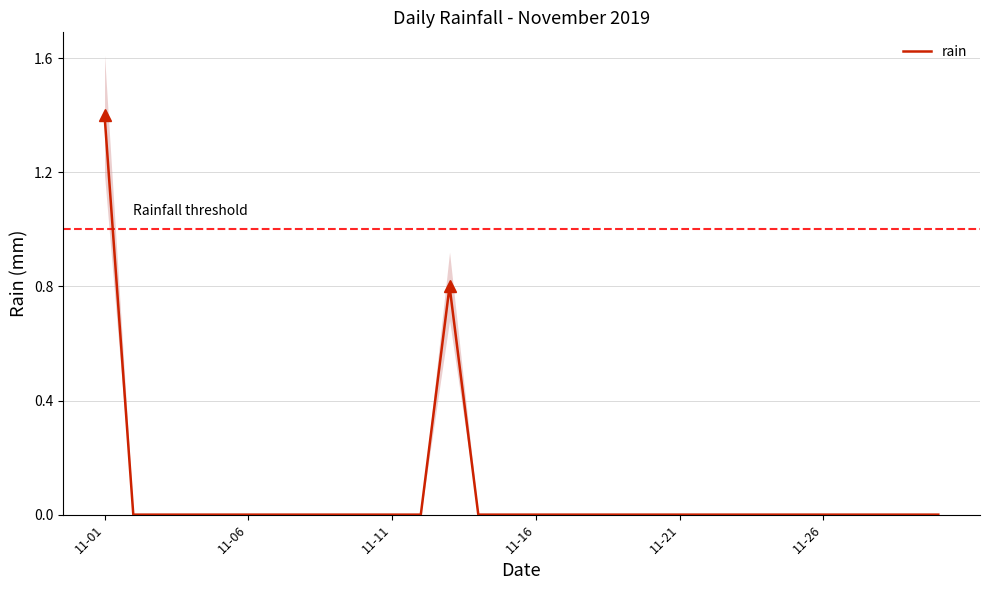

What is the difference between the maximum and minimum values?

1.4